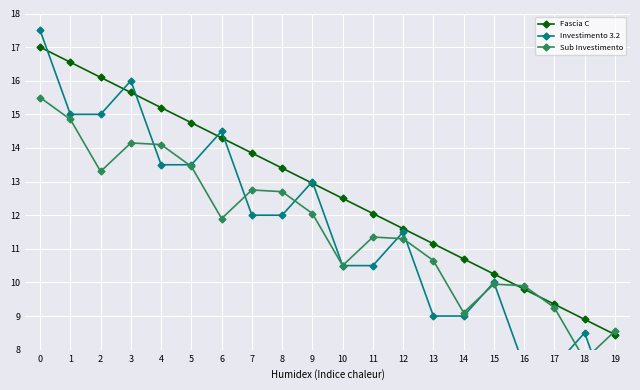

What is the sum of all Sub Investimento values?

233.0